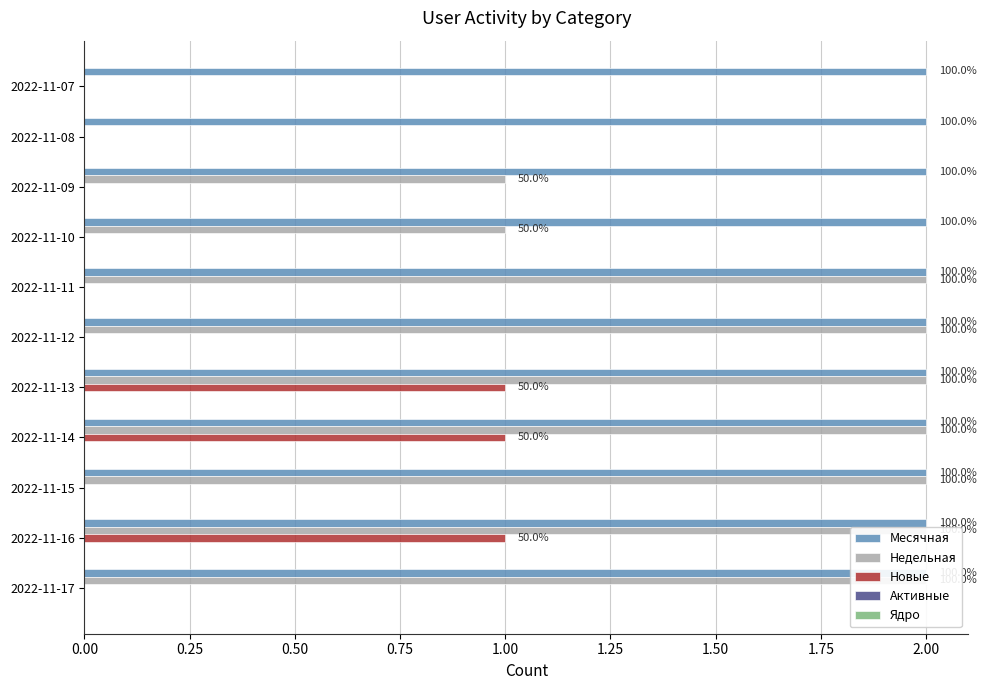

The value of Месячная at 1.00 is 0.2. True or false?

False